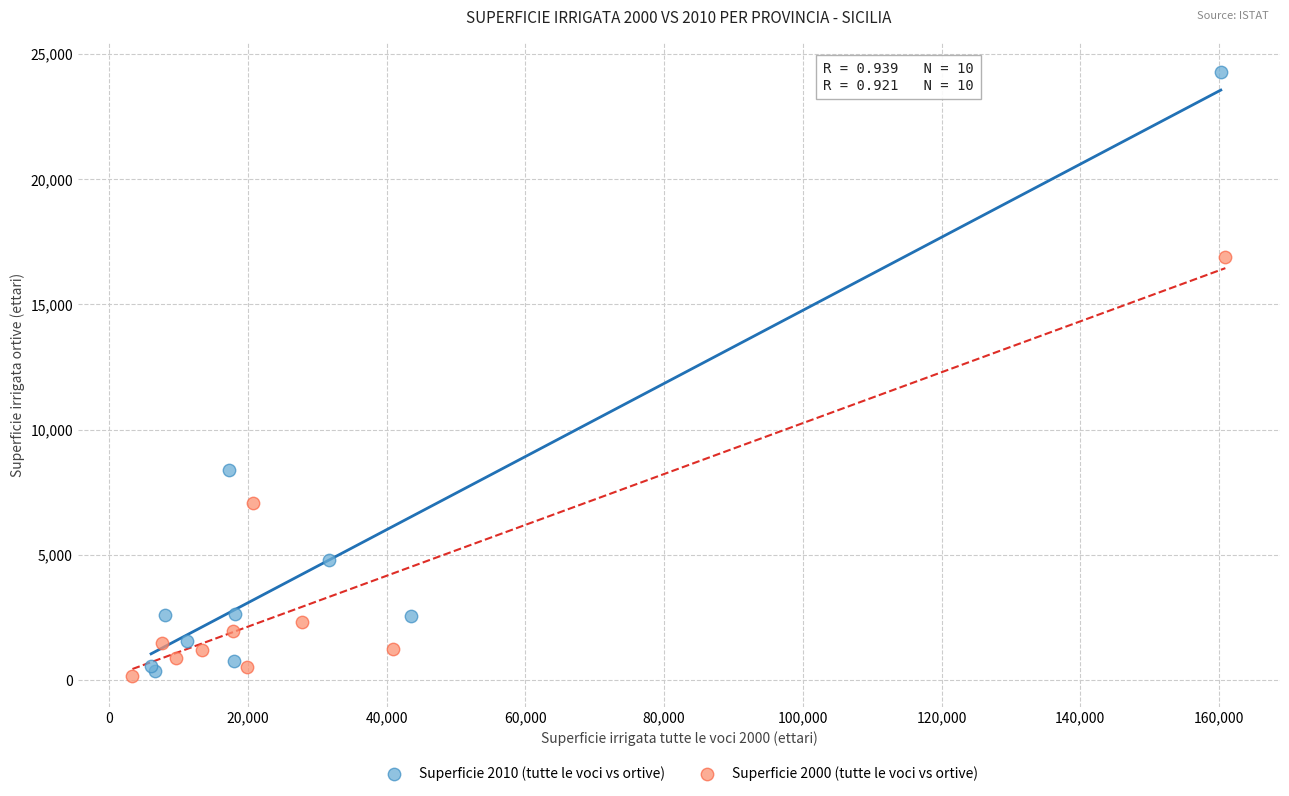

What are all the series names shown in the legend?

Superficie 2010 (tutte le voci vs ortive), Superficie 2000 (tutte le voci vs ortive)